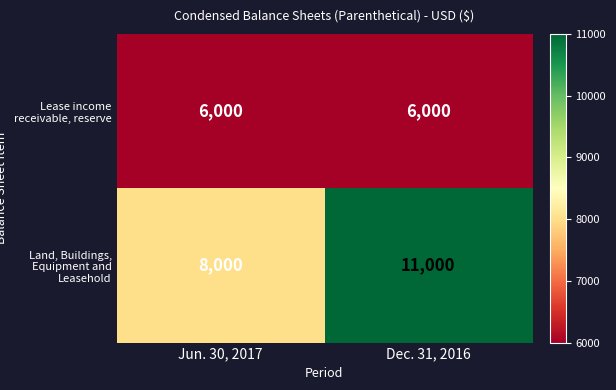

What is the difference between the maximum and minimum values in the Land, Buildings, Equipment and Leasehold series?

3000